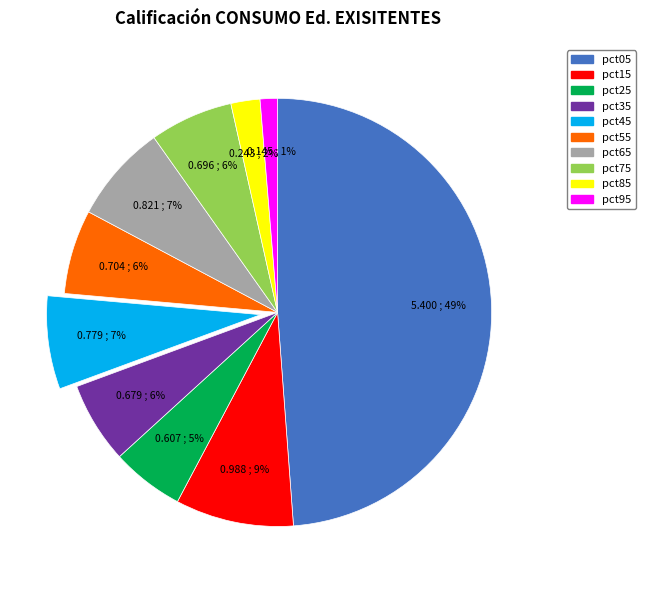

What is the largest slice in the pie chart?

pct05